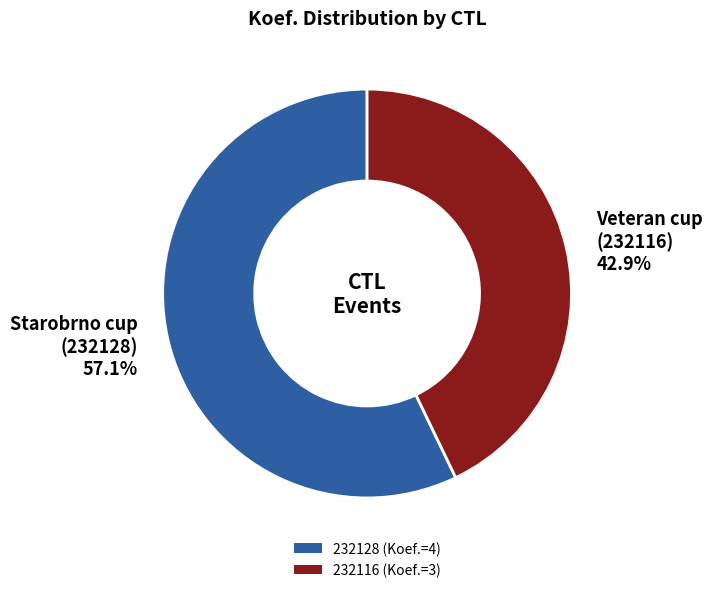

To the nearest percent, what is the difference between the largest and smallest slice percentages?

14%